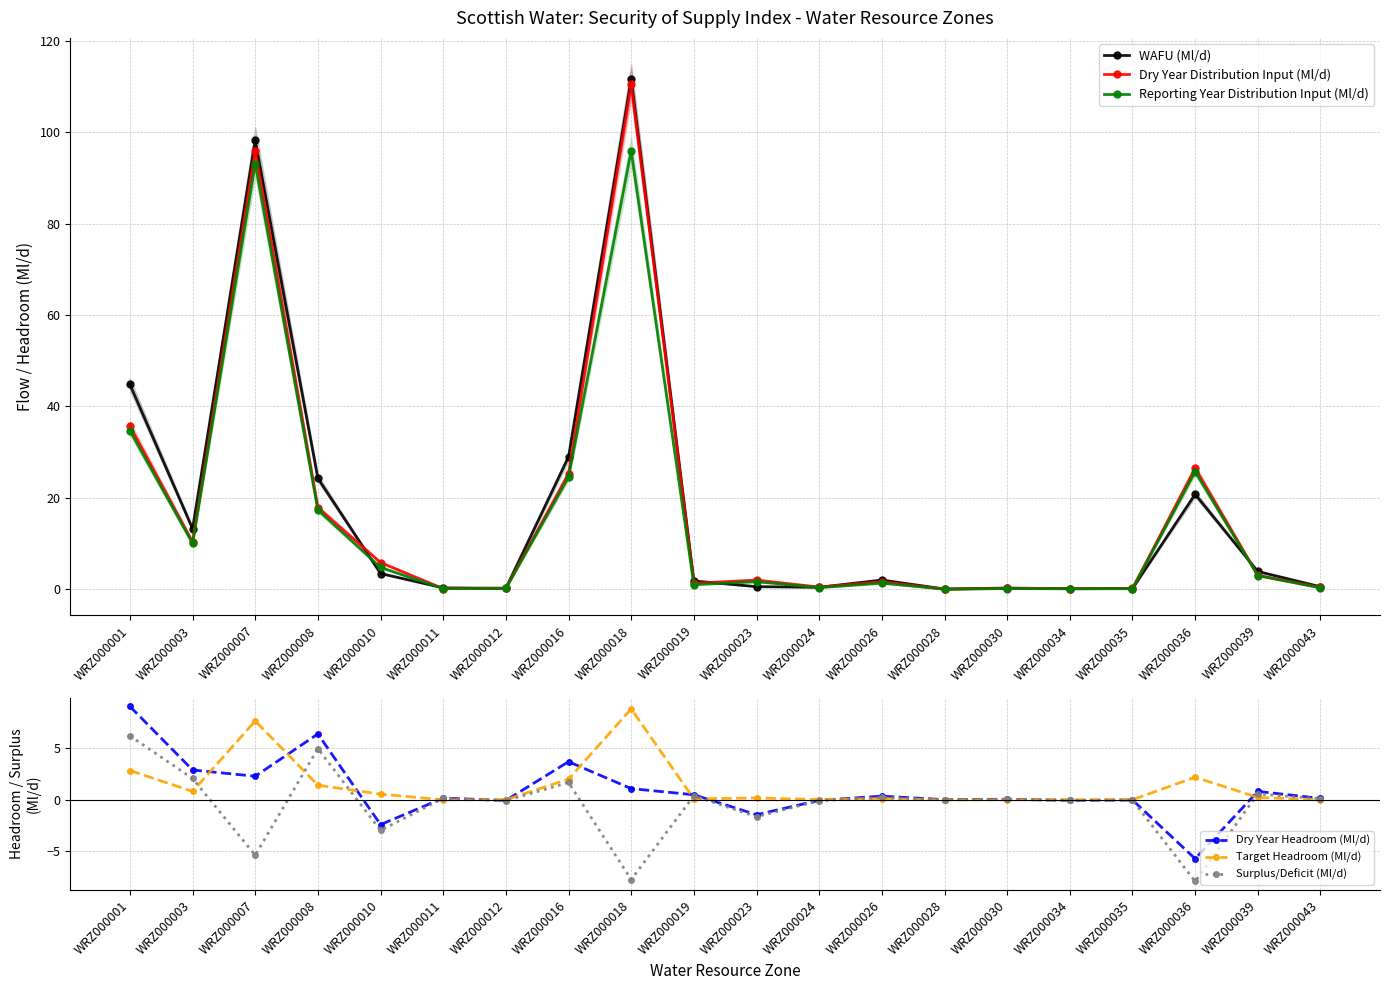

What is the minimum value for Dry Year Headroom (Ml/d)?

-5.7